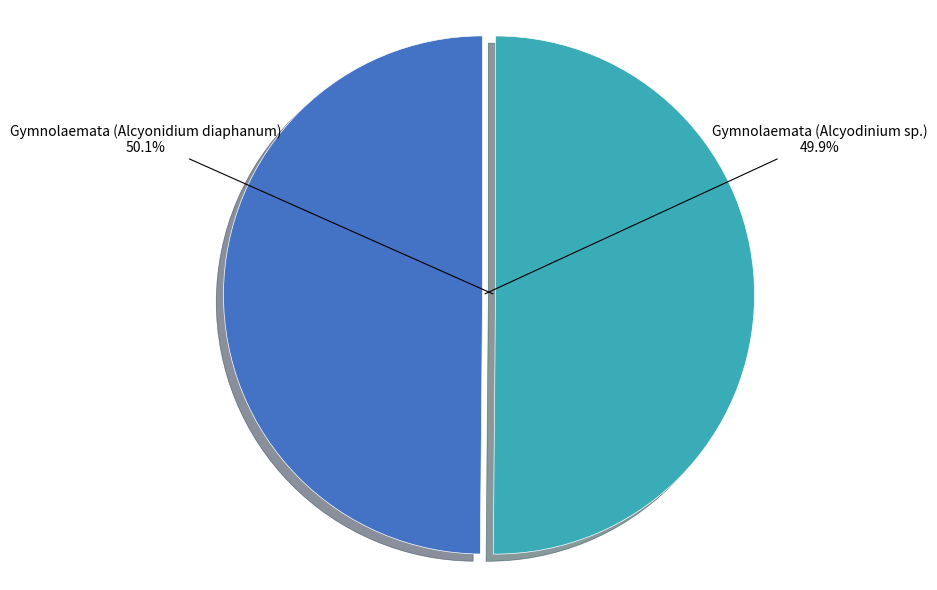

Approximately how many times larger is the value at Gymnolaemata (Alcyonidium diaphanum) compared to Gymnolaemata (Alcyodinium sp.)?

1.0